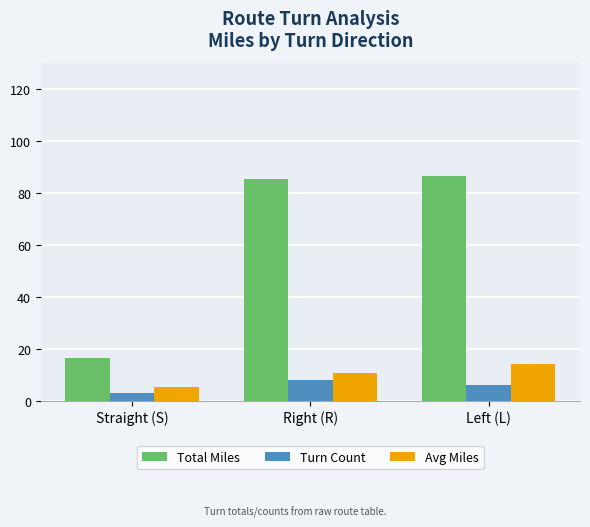

Is it true that Avg Miles equals 14.4 at Left (L)?

True